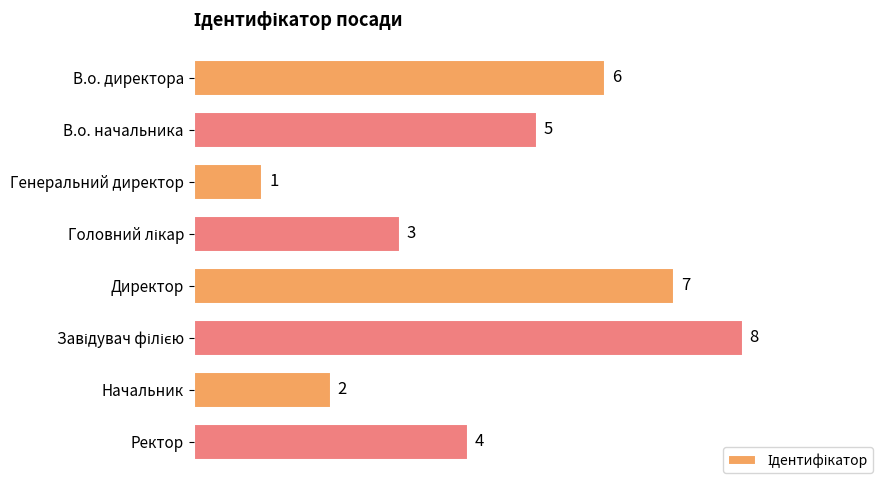

How many values are below 5?

4